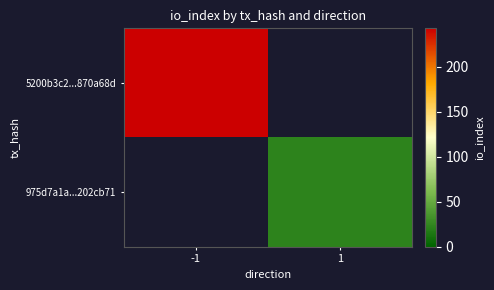

Which series has the widest spread of values?

5200b3c2...870a68d